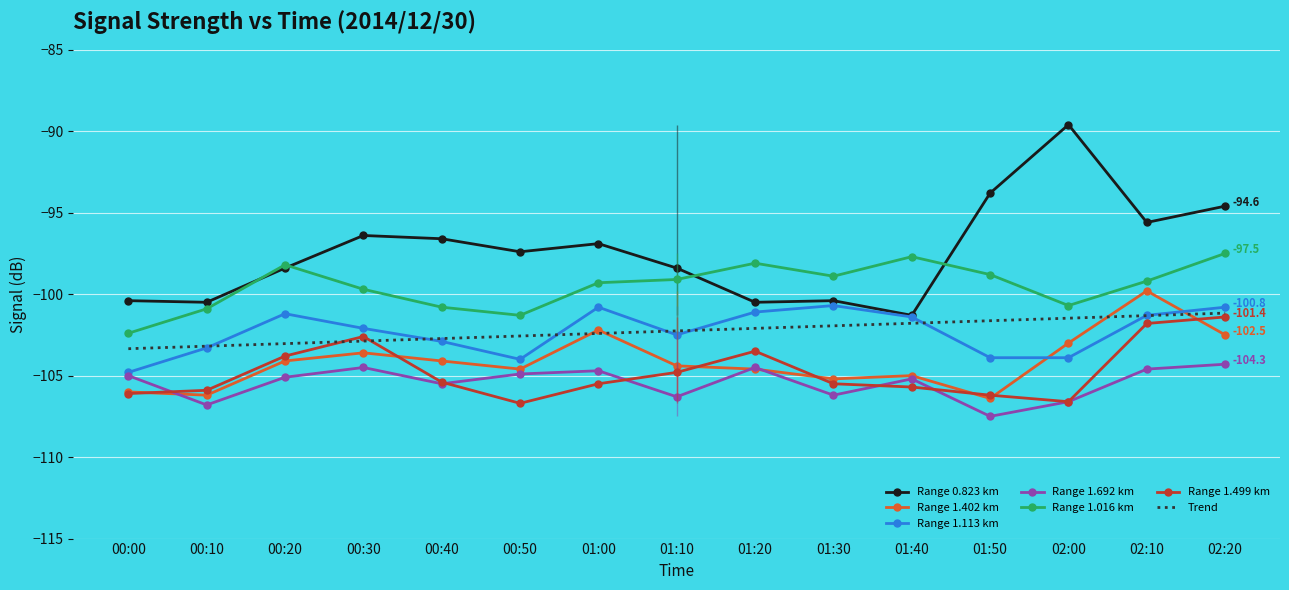

What are all the series names shown in the legend?

0.823, 1.402, 1.113, 1.692, 1.016, 1.499